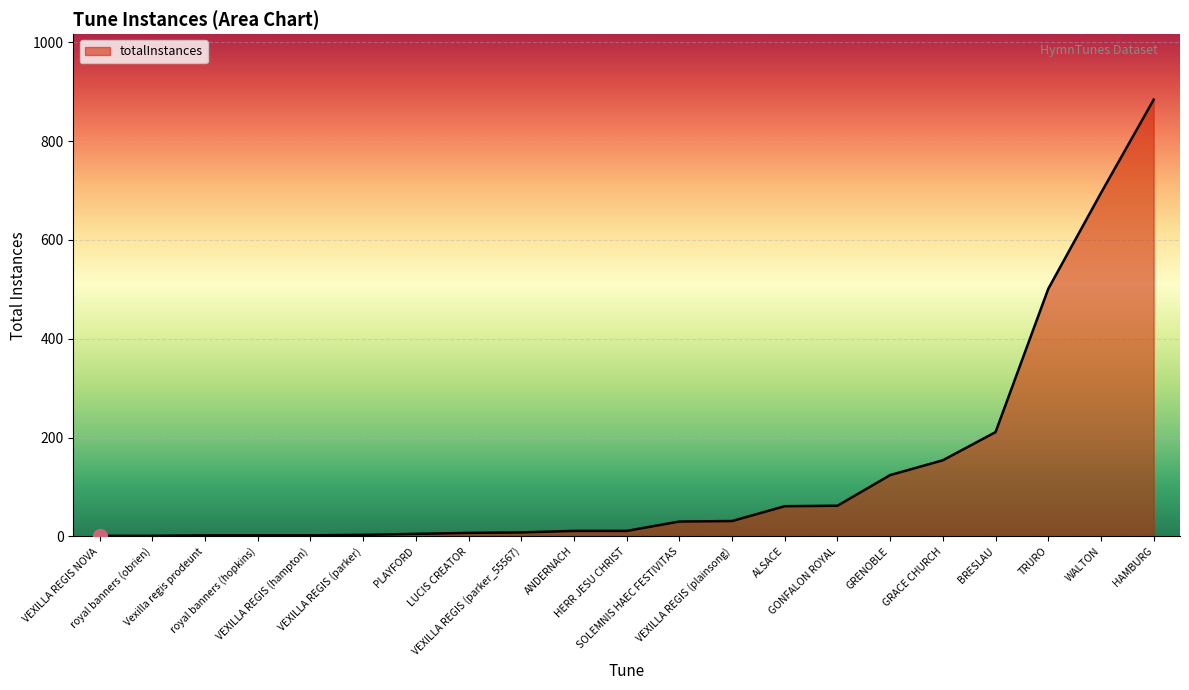

What is the greatest value displayed?

884